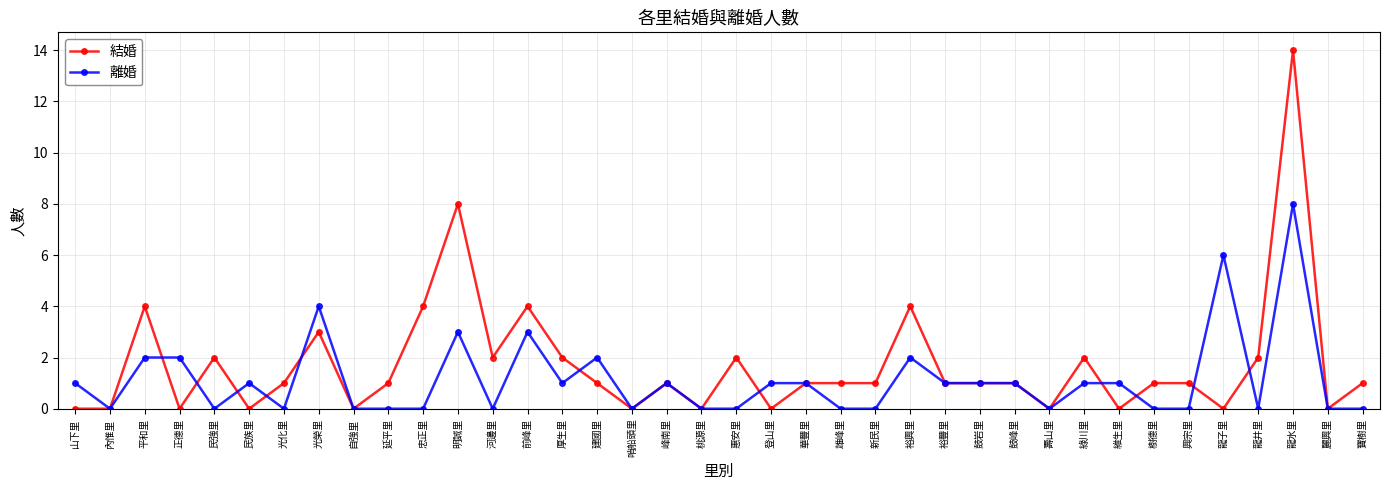

Rank the series by their maximum value, from highest to lowest.

結婚, 離婚